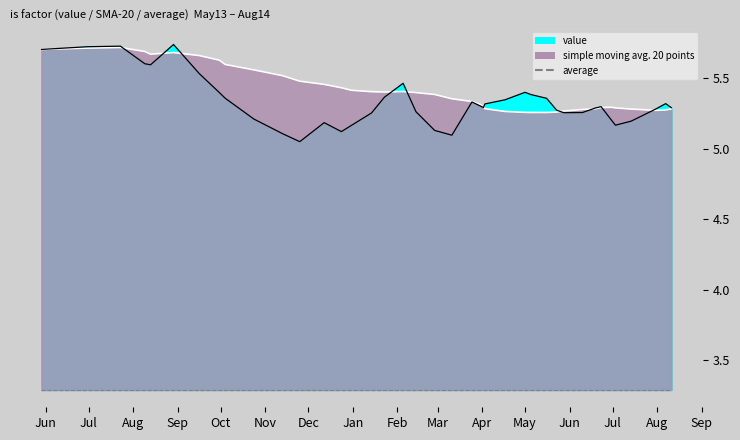

Which category has the lowest value across all series?

2013-11-25